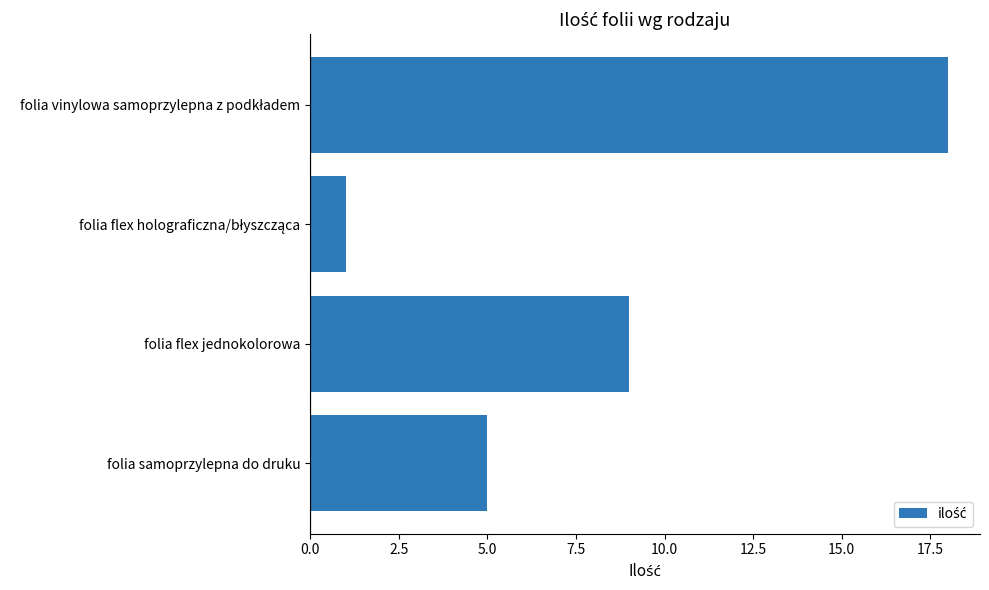

How many categories are shown in the chart?

4